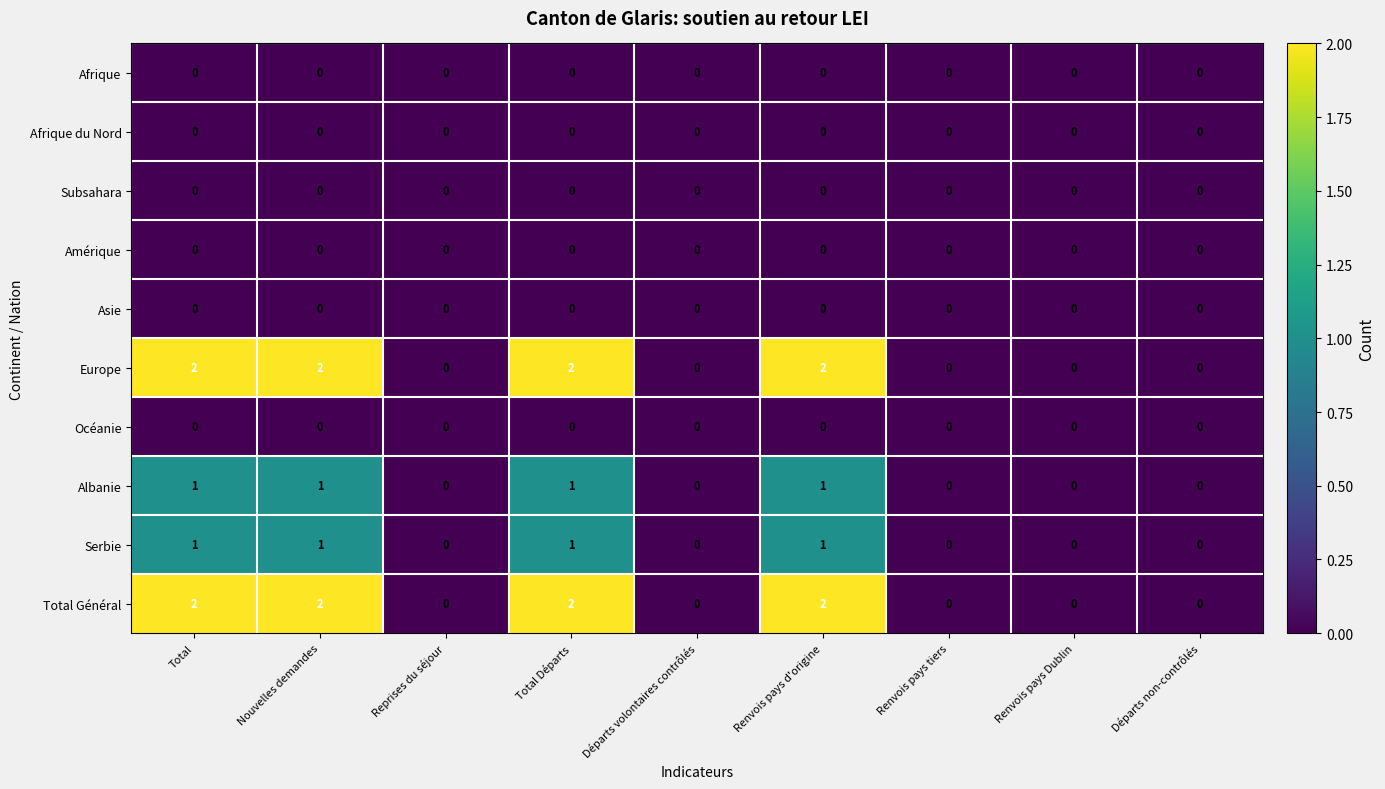

The Amérique series shows 0 at Total. True or false?

True